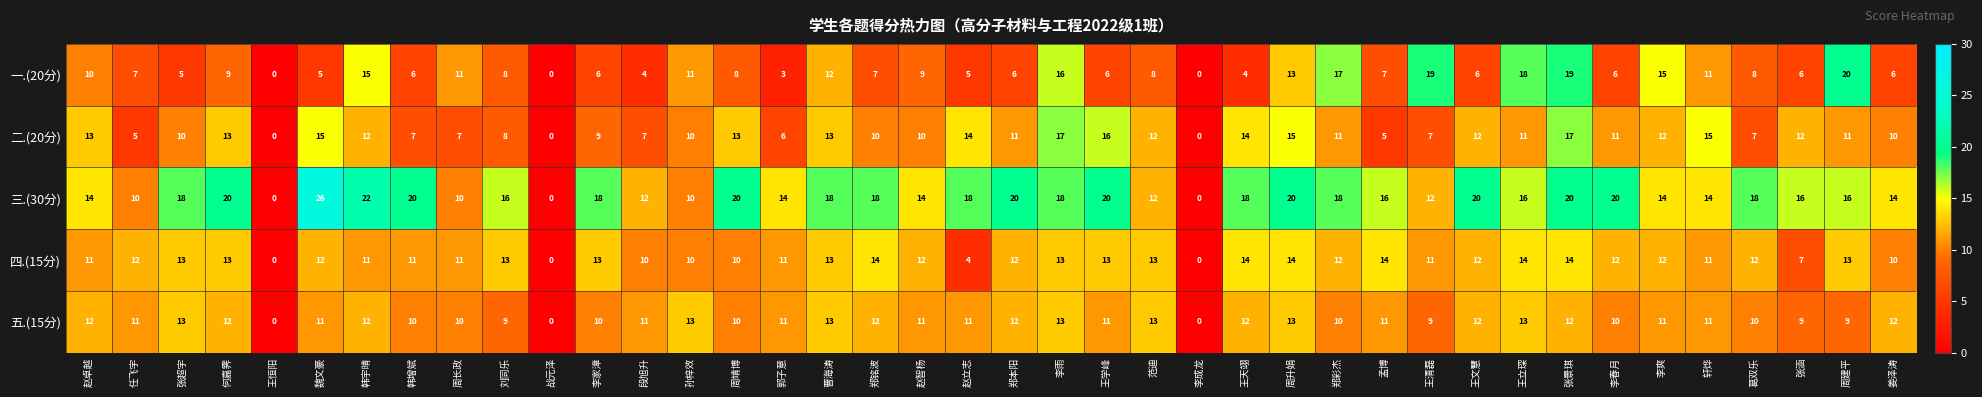

What is the spread (max minus min) of values at 李爽?

4